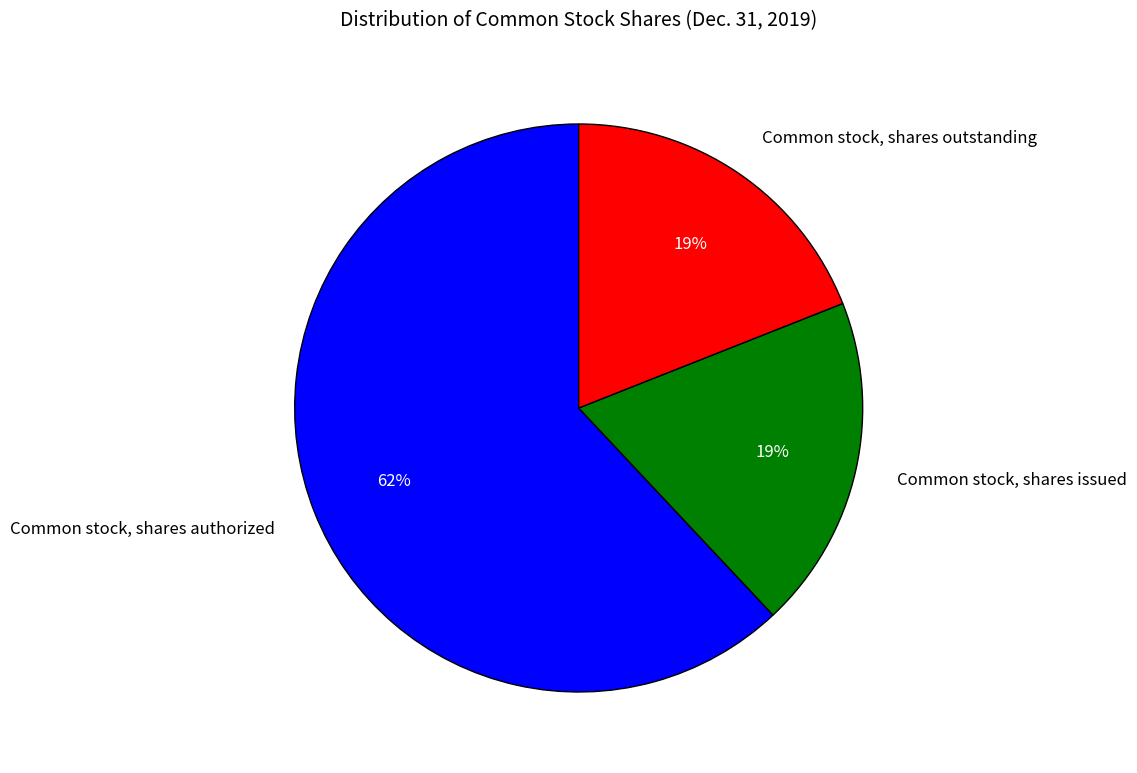

What percentage is the Common stock, shares authorized slice, to the nearest percent?

62%